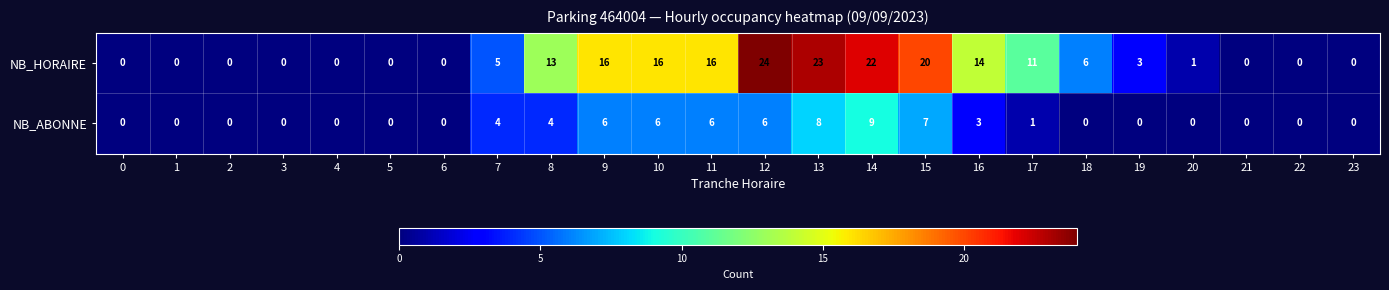

List the series in order of their overall mean, highest first.

NB_HORAIRE, NB_ABONNE